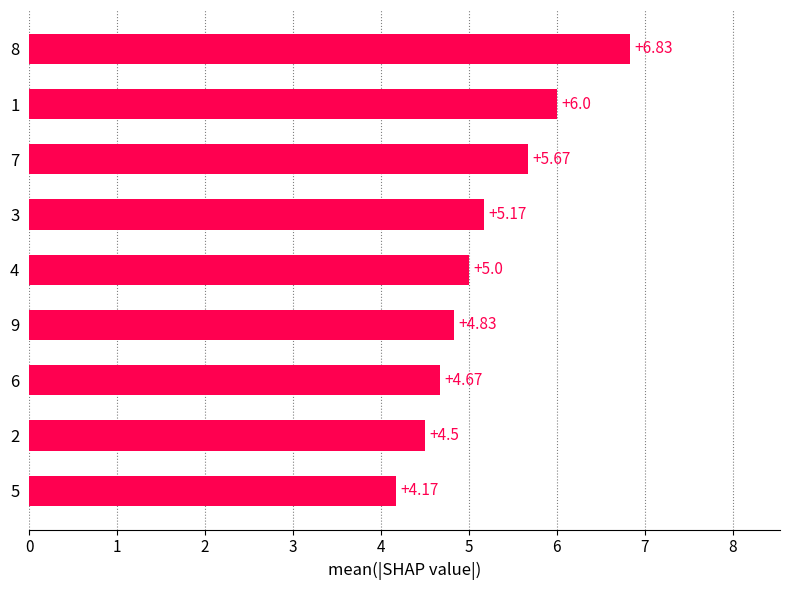

What is the sum of all values?

46.8